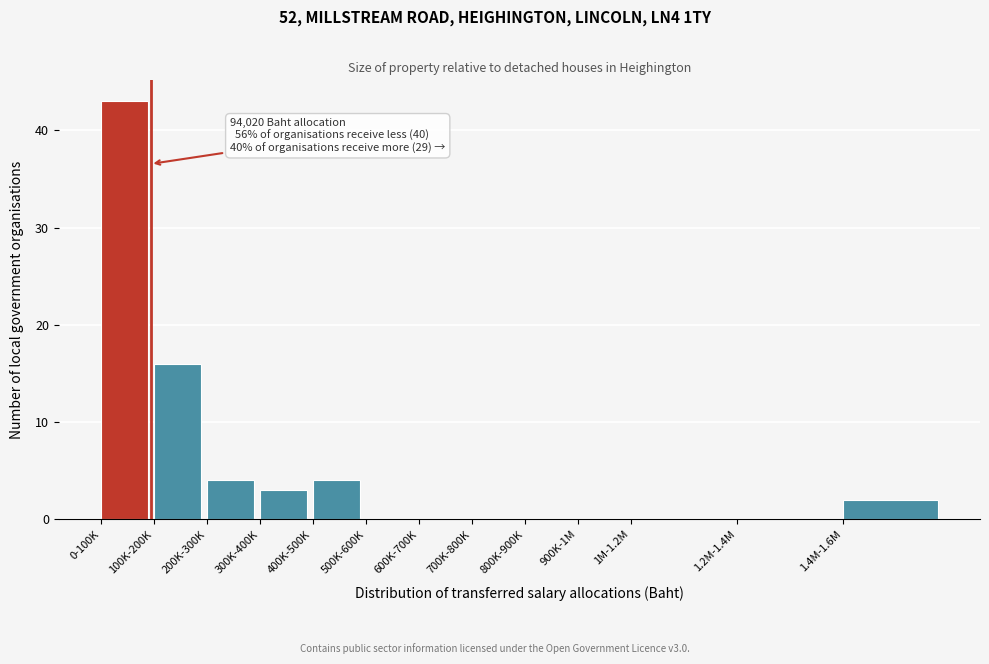

Reading right to left, list all the values displayed in this chart.

1.4M-1.6M=2	1.2M-1.4M=0	1M-1.2M=0	900K-1M=0	800K-900K=0	700K-800K=0	600K-700K=0	500K-600K=0	400K-500K=4	300K-400K=3	200K-300K=4	100K-200K=16	0-100K=43